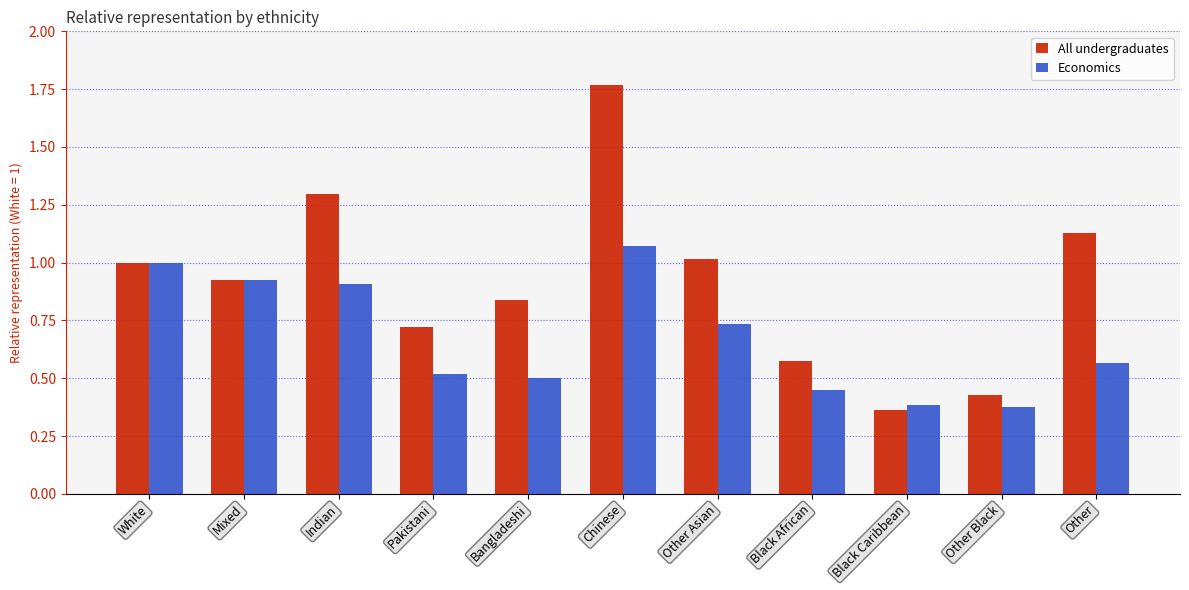

What is the total value across all series at Other?

1.7